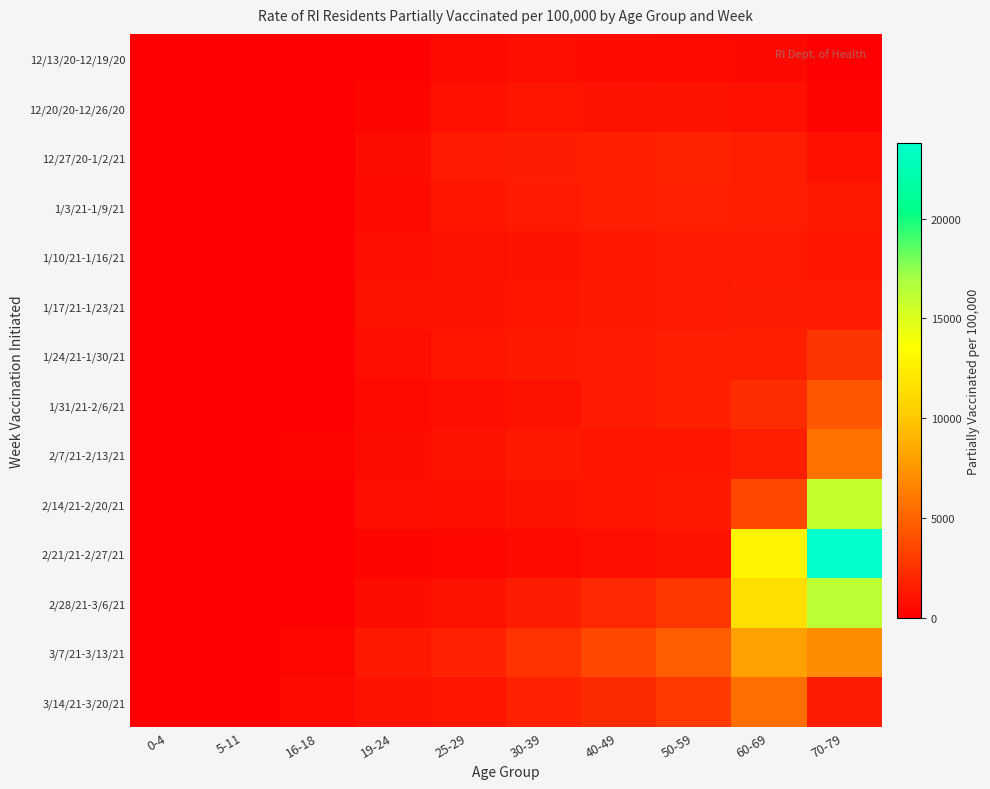

How many categories are shown in the chart?

10